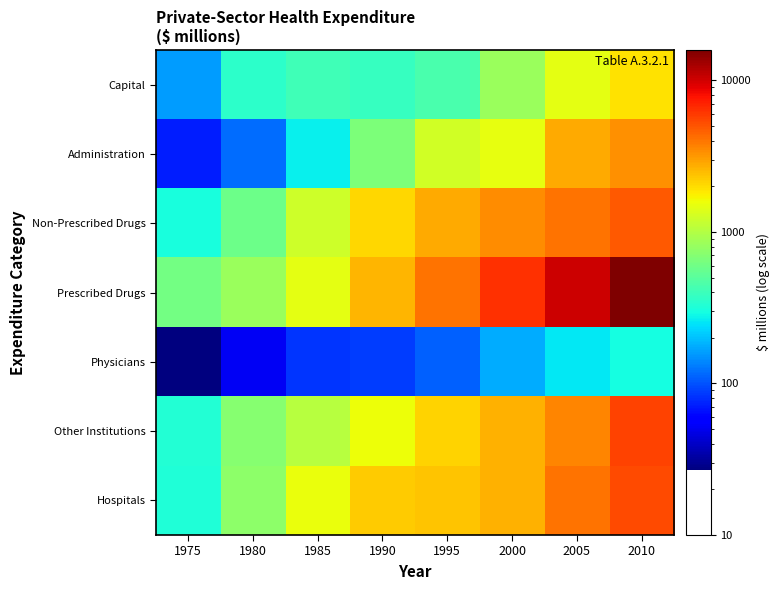

At how many categories does at least one series exceed 5176?

3